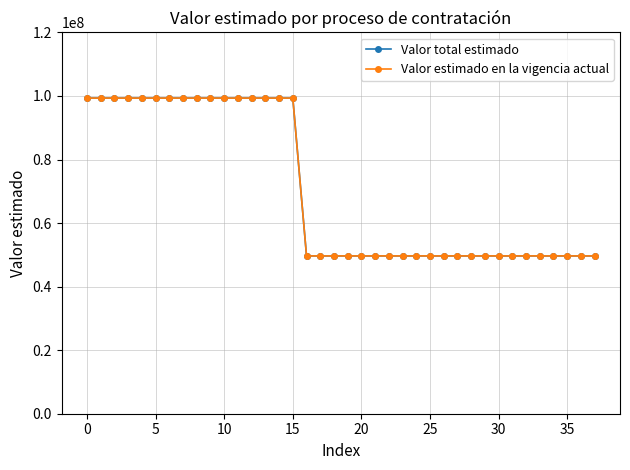

Does the chart have visible grid lines?

Yes